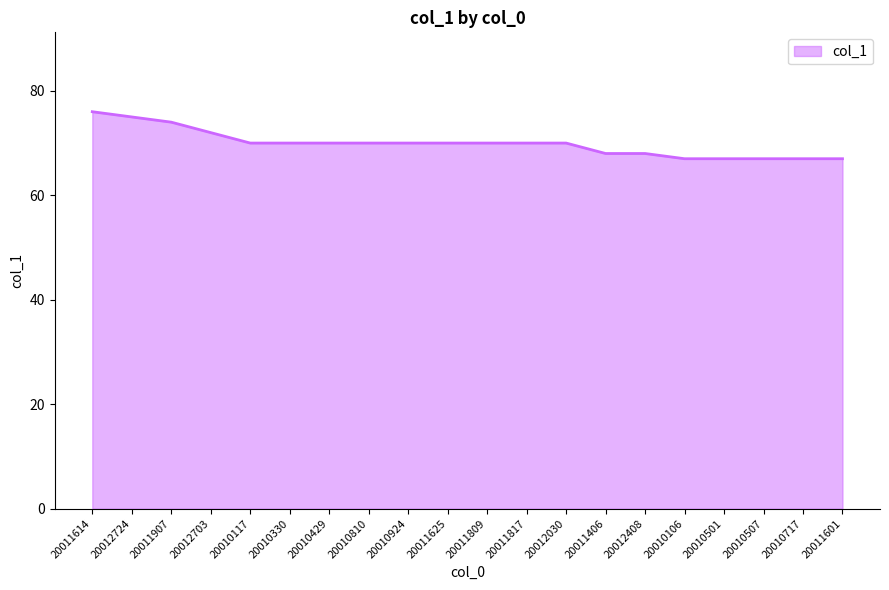

Approximately how many times larger is the value at 20010501 compared to 20011601?

1.0